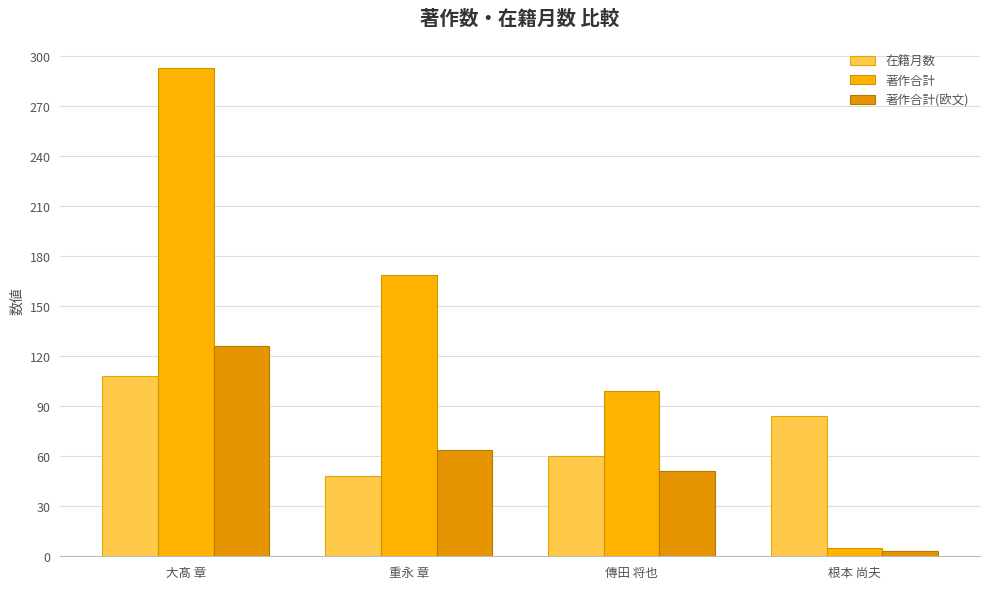

True or false: 在籍月数 has a value of 15 at 傳田 将也.

False